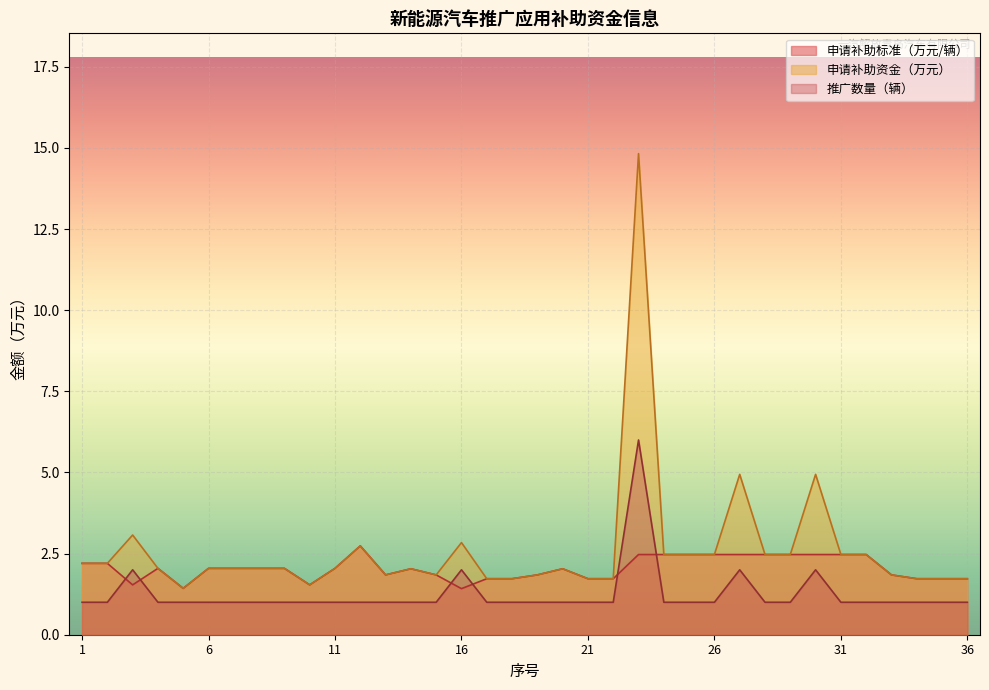

What are all the series names shown in the legend?

申请补助标准（万元/辆）, 申请补助资金（万元）, 推广数量（辆）